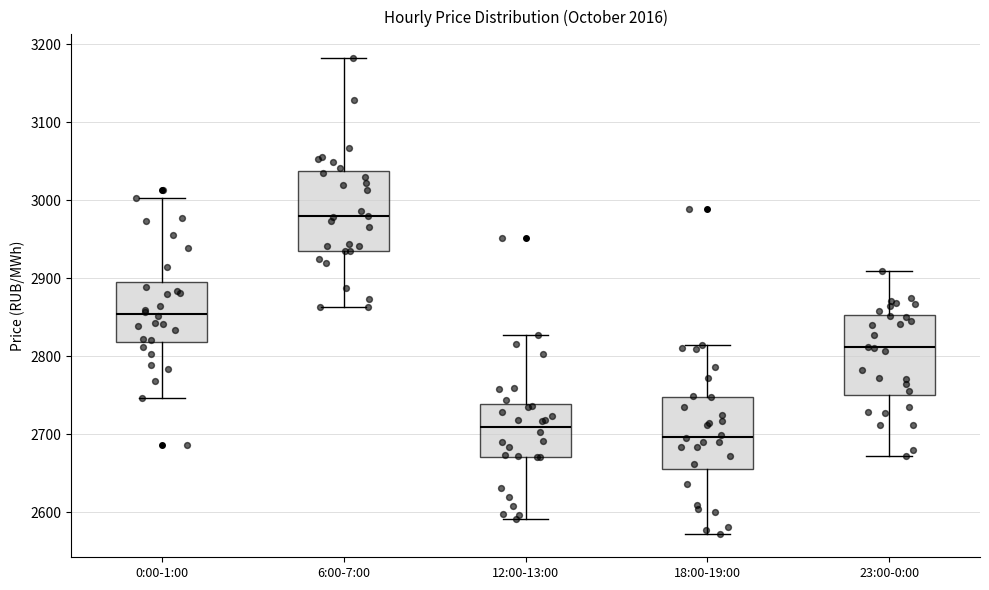

Reading left to right, transcribe this box plot: for each box, give where its median line is, the range the box spans, and where its two whiskers end, as read against the y-axis. The values are not printed on the chart, so give them approximately, as read against the axis.

0:00-1:00: median 2850, box 2820 to 2900, whiskers 2750 to 3000
6:00-7:00: median 2980, box 2940 to 3040, whiskers 2860 to 3180
12:00-13:00: median 2710, box 2670 to 2740, whiskers 2590 to 2830
18:00-19:00: median 2700, box 2660 to 2750, whiskers 2570 to 2810
23:00-0:00: median 2810, box 2750 to 2850, whiskers 2670 to 2910